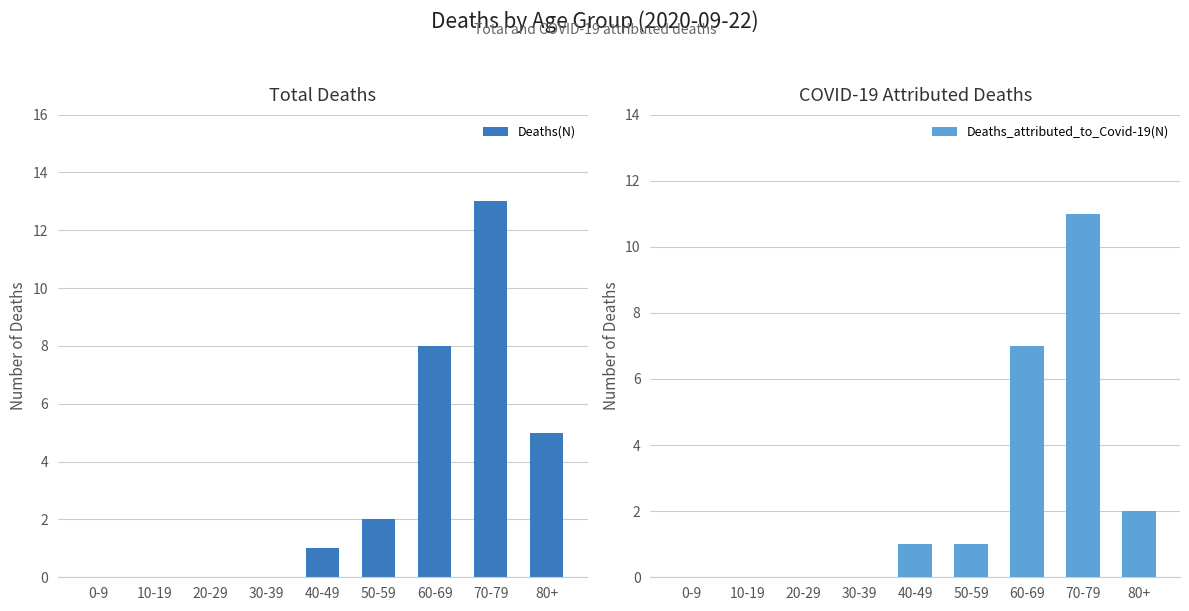

Rank the series by their average value, from lowest to highest.

Deaths_attributed_to_Covid-19(N), Deaths(N)